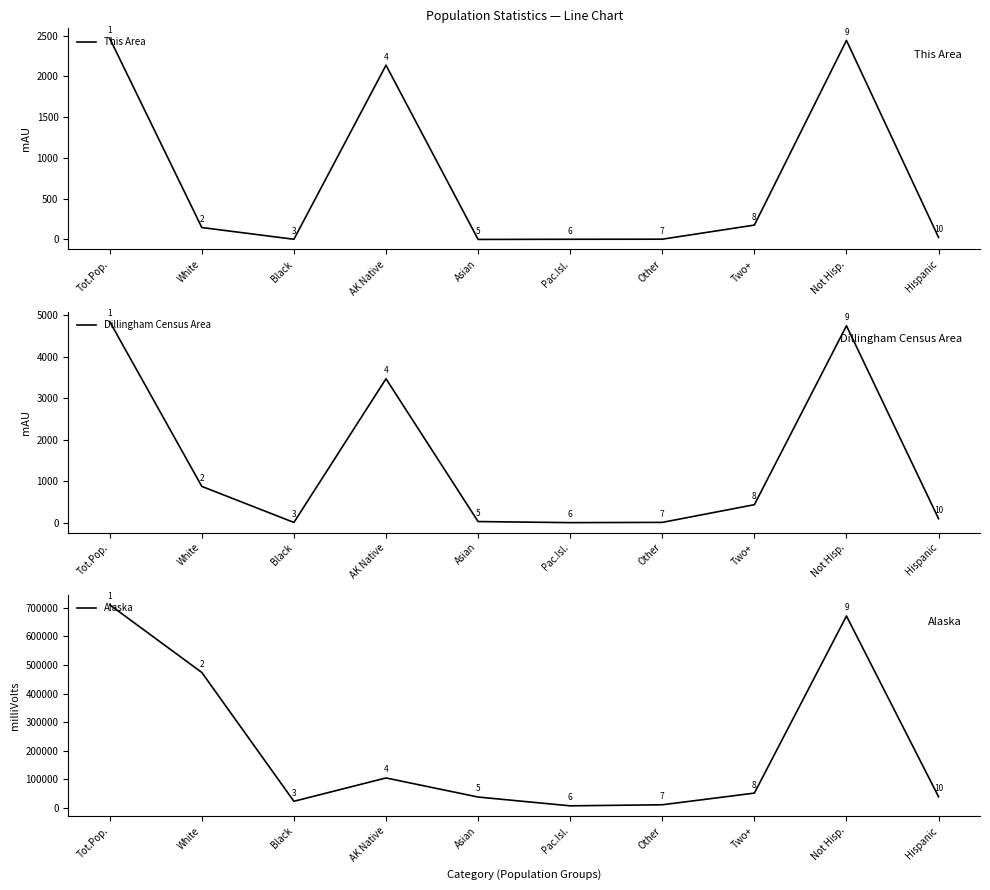

Where is the first local minimum for Dillingham Census Area?

Black